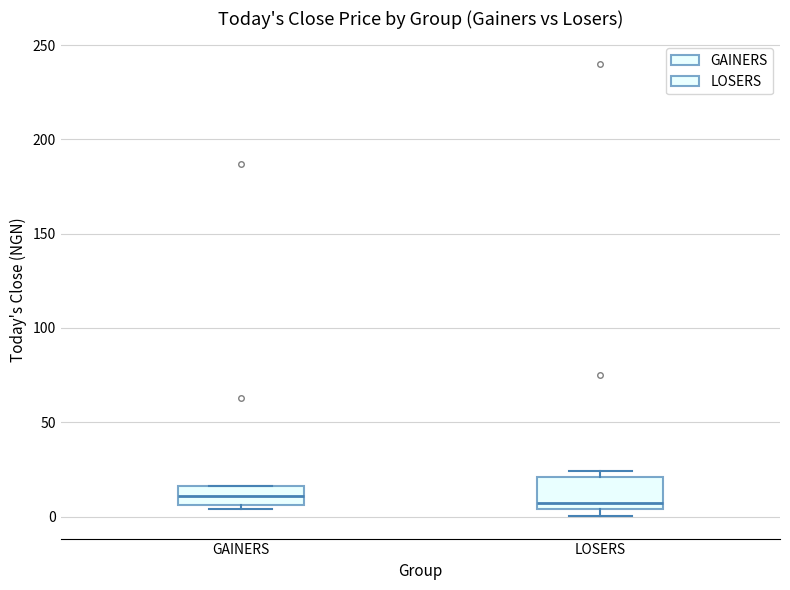

Reading left to right, read every box against the y-axis: the position of its median line, the range the box covers, and the ends of its whiskers. The values are not printed on the chart, so give them approximately, as read against the axis.

GAINERS: median 10, box 5 to 15, whiskers 5 (just below the box's lower edge) to 15
LOSERS: median 5 (just above the box's lower edge), box 5 to 20, whiskers 0 to 25